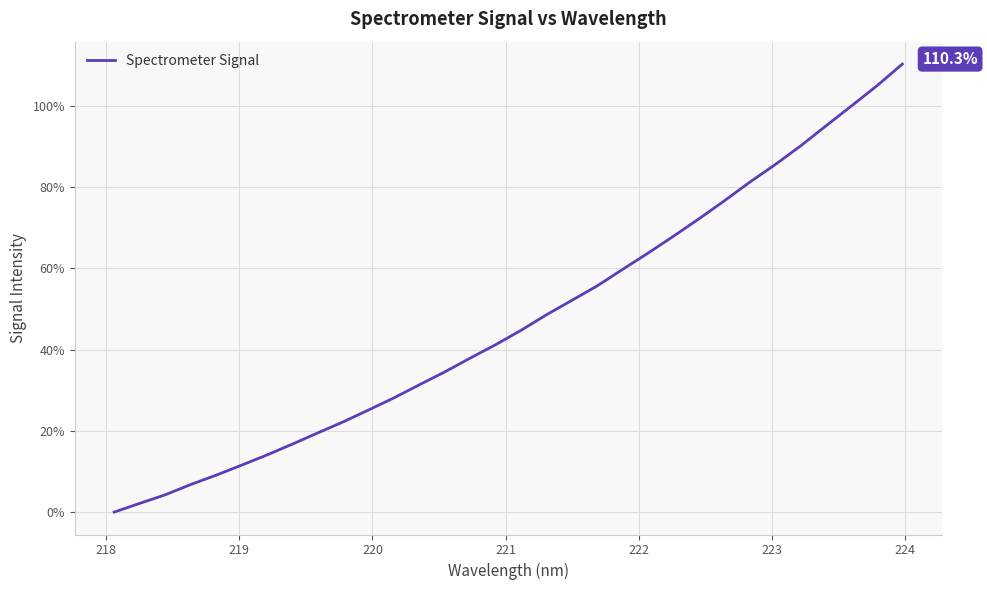

What is the greatest value displayed?

110.3